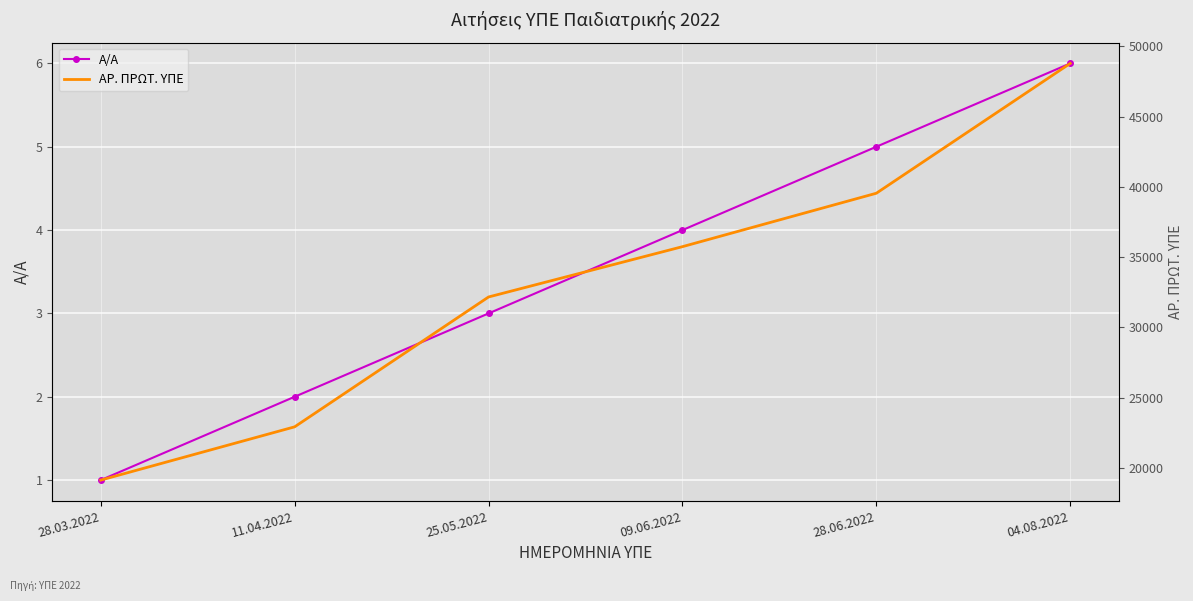

Reading left to right, extract all data points from this chart.

Α/Α: 28.03.2022=1	11.04.2022=2	25.05.2022=3	09.06.2022=4	28.06.2022=5	04.08.2022=6
ΑΡ. ΠΡΩΤ. ΥΠΕ: 28.03.2022=19127	11.04.2022=22918	25.05.2022=32161	09.06.2022=35743	28.06.2022=39546	04.08.2022=48787